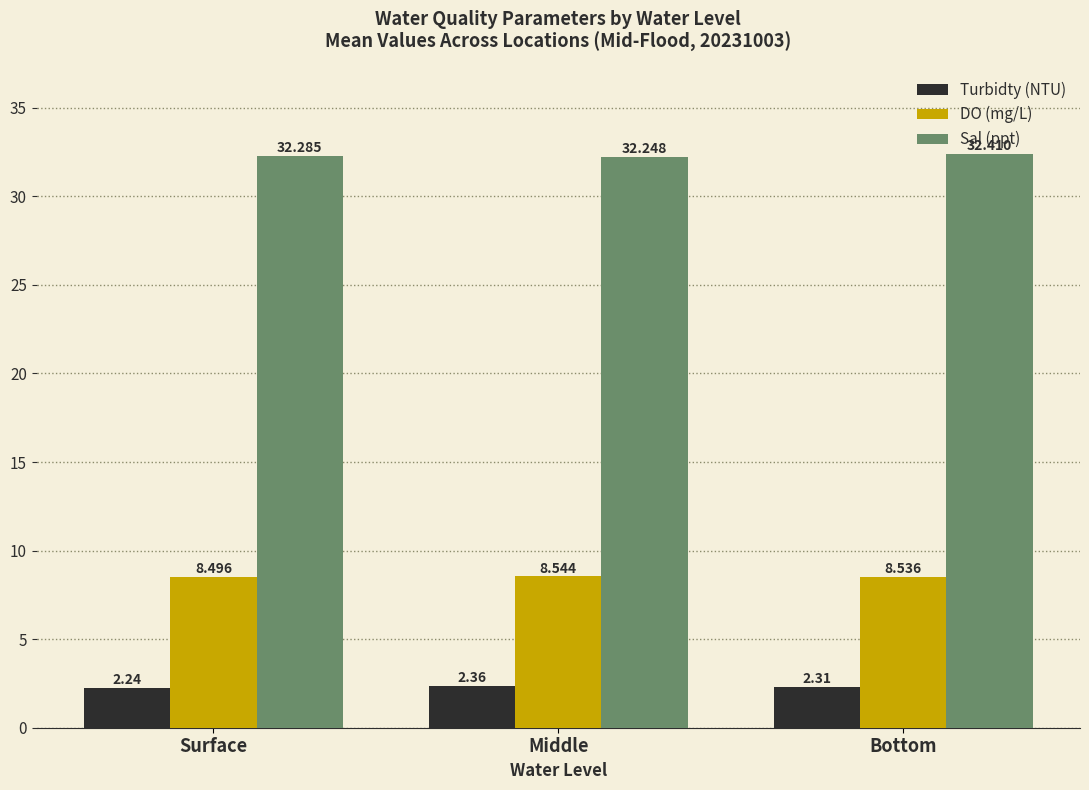

List the labels in order of DO (mg/L) value, smallest first.

Surface, Bottom, Middle